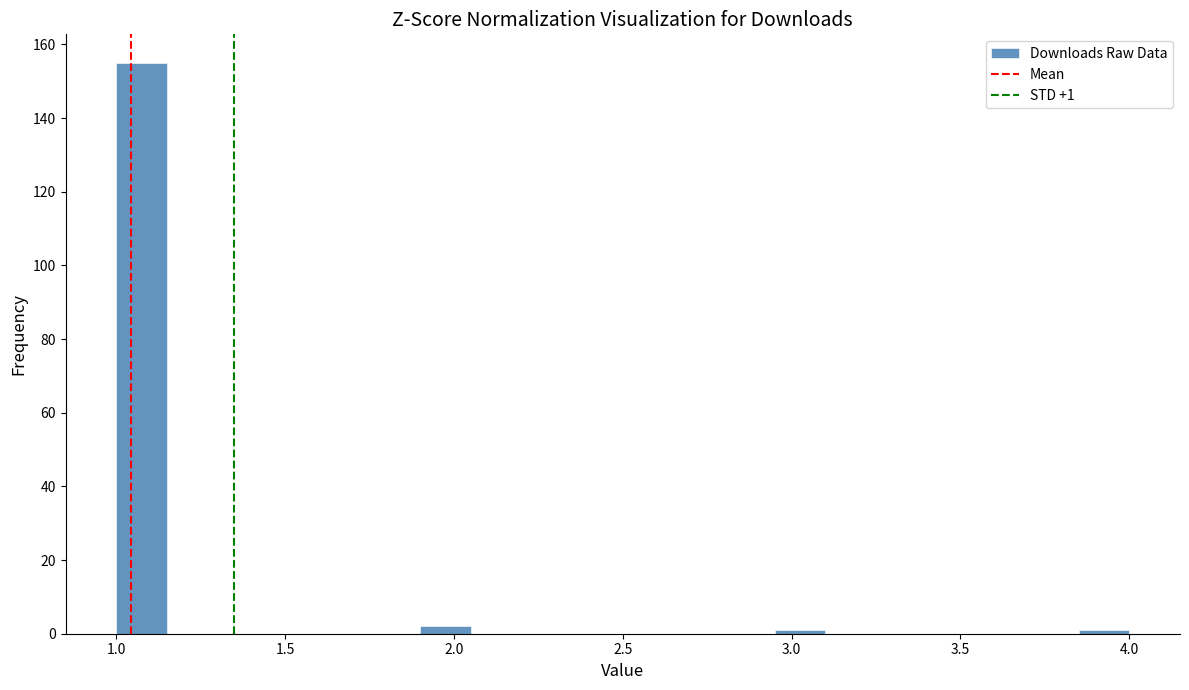

Read against the x-axis, roughly where is the centre of the tallest bar?

1.10